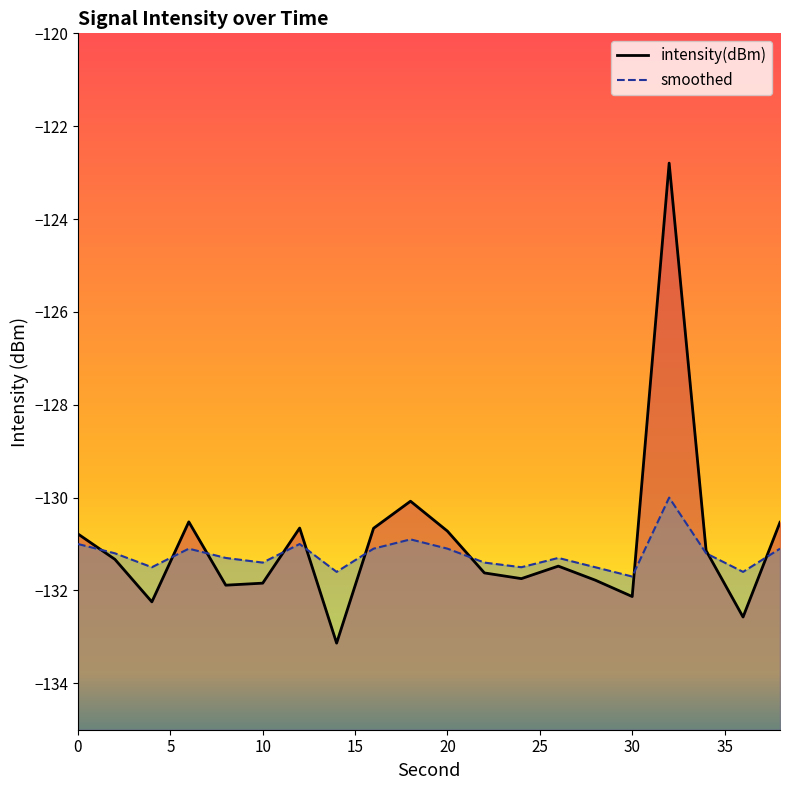

Between 2 and 28, which is larger?

2